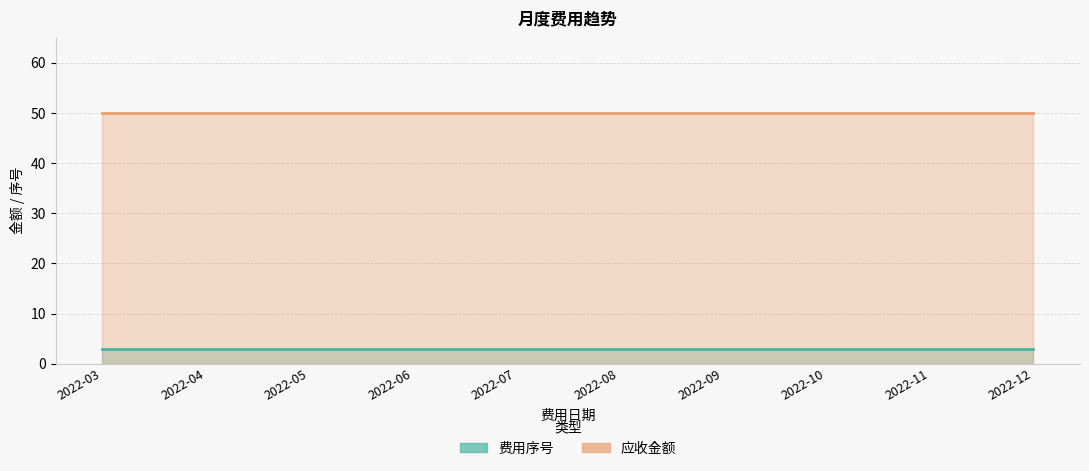

Reading left to right, transcribe all the data shown in this chart.

费用序号: 3	3	3	3	3	3	3	3	3	3
应收金额: 50	50	50	50	50	50	50	50	50	50